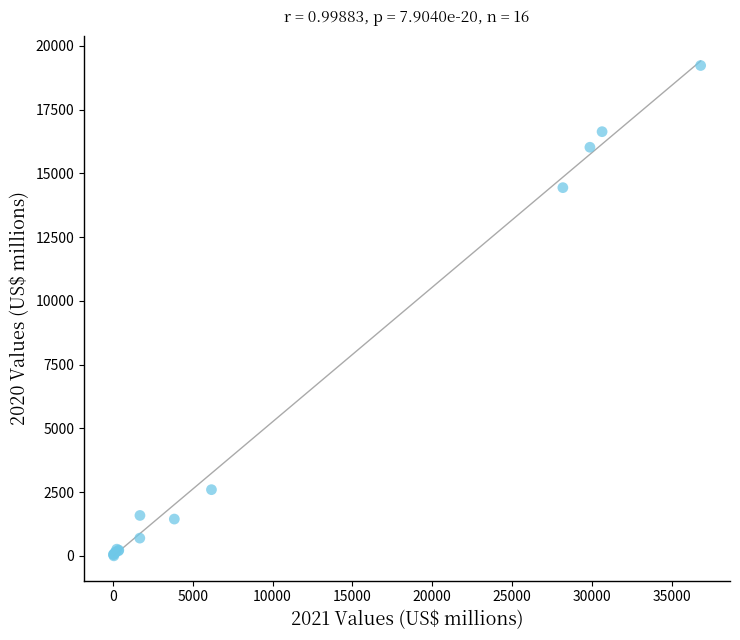

What Y value in the scatter plot is closest to 9614?

14439